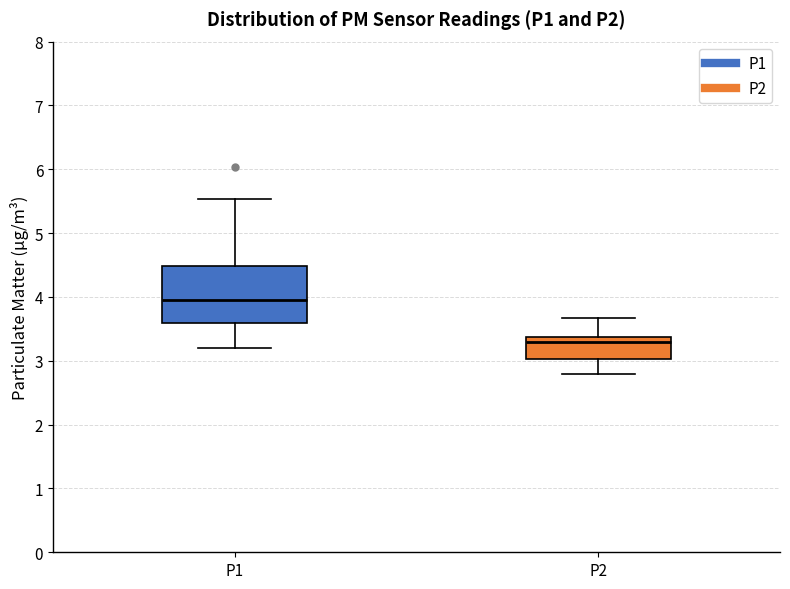

Which box has the highest median line?

P1